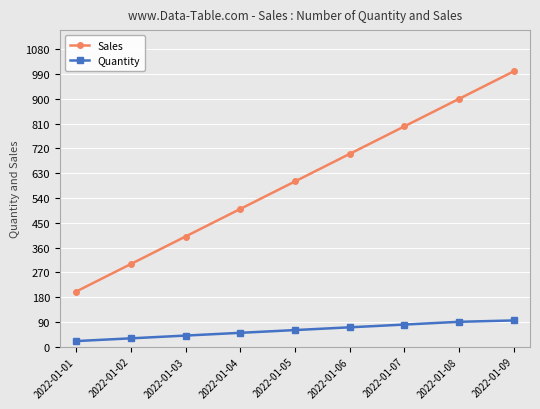

What is the value of the Quantity point at the 9th from the left?

95